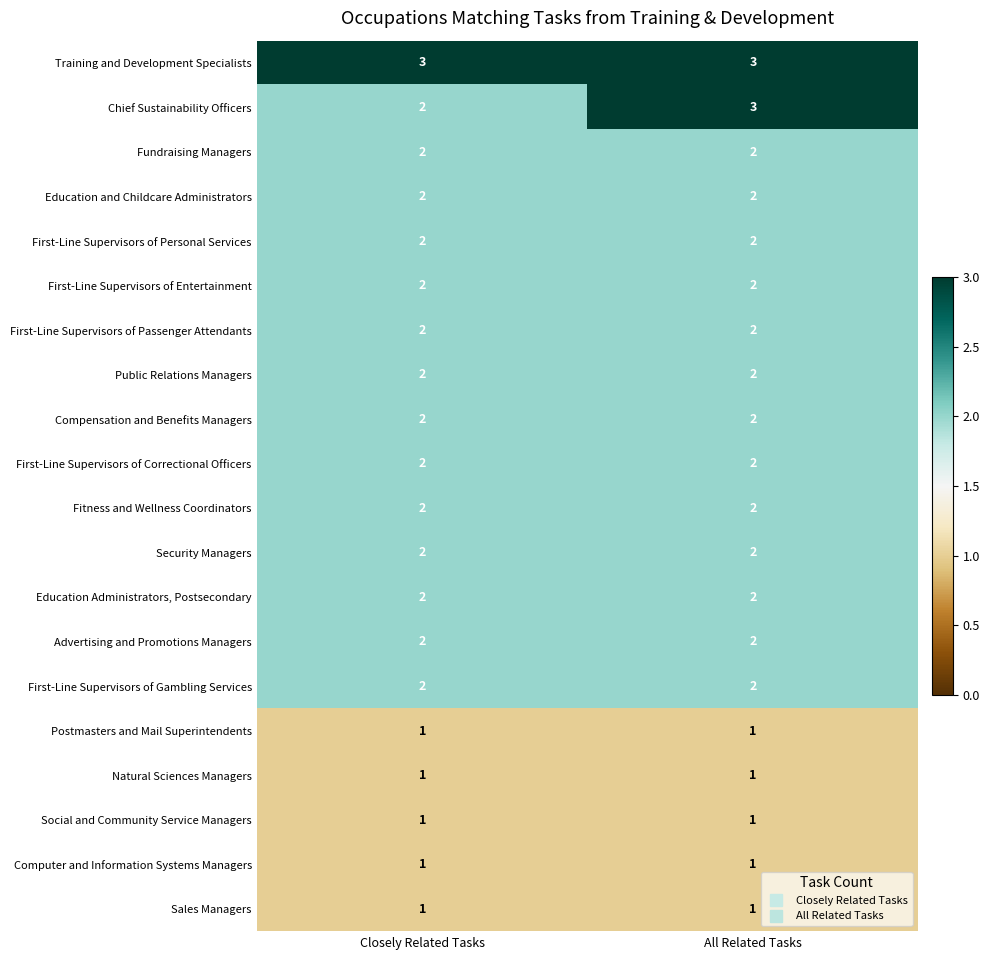

The Compensation and Benefits Managers series shows 2 at All Related Tasks. True or false?

True